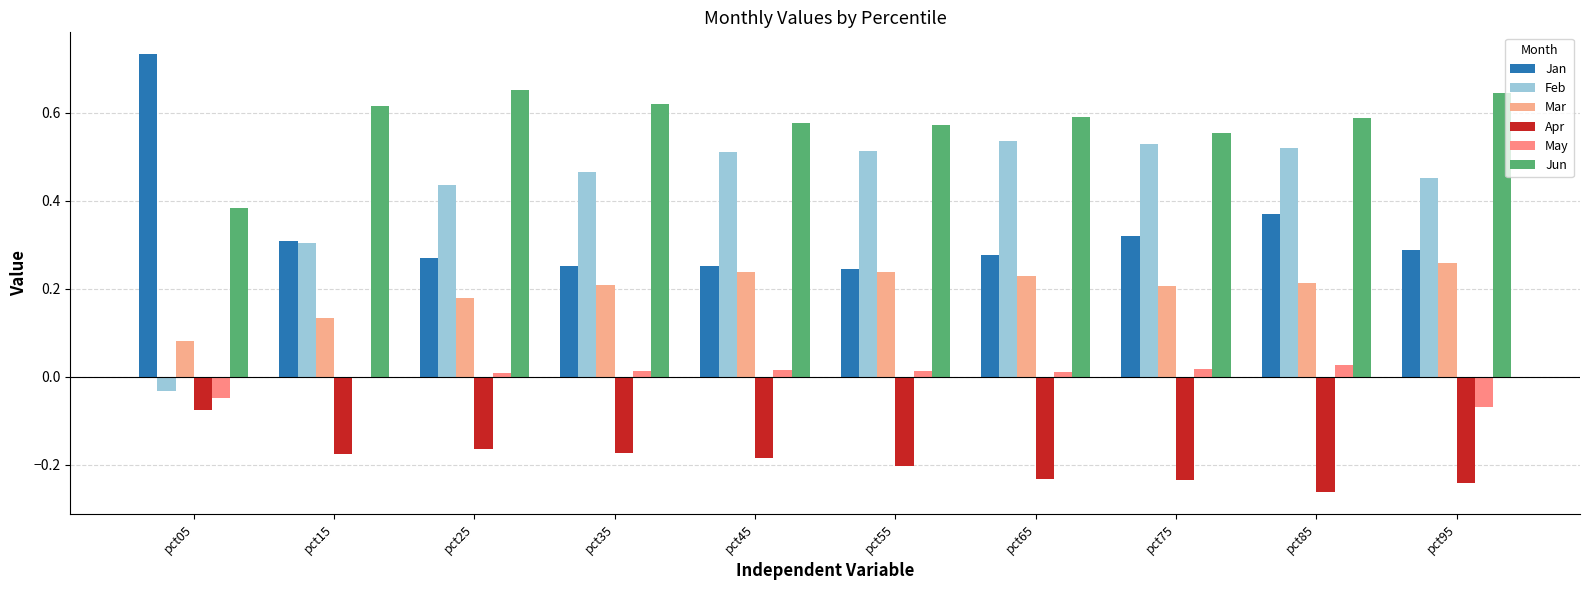

Are the bars horizontal?

No